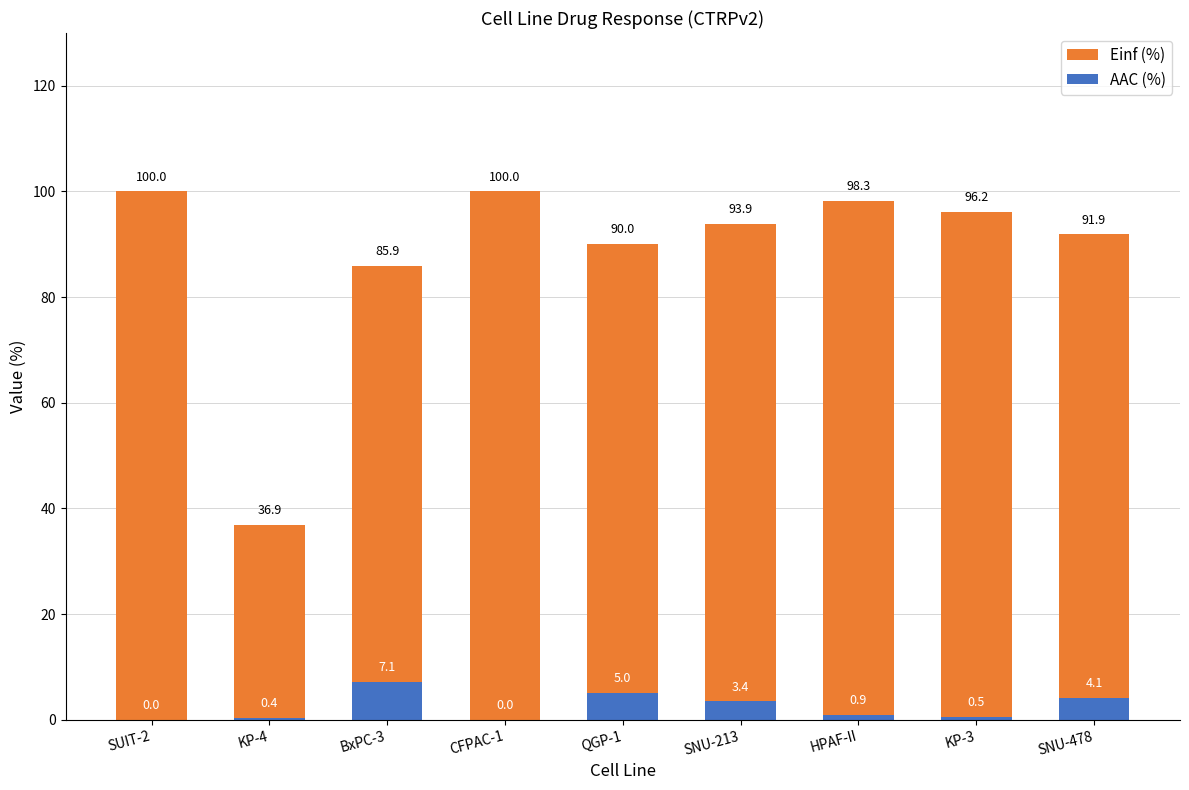

How many bars are there in total?

18